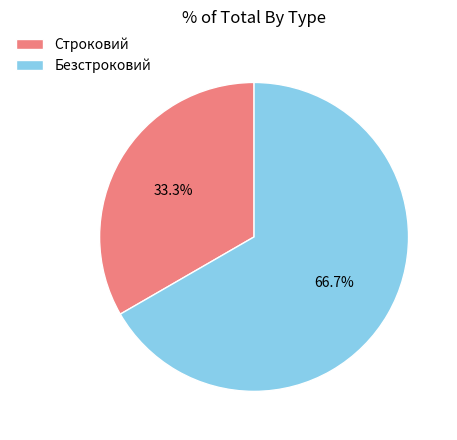

Does Строковий represent more than half of the total?

No